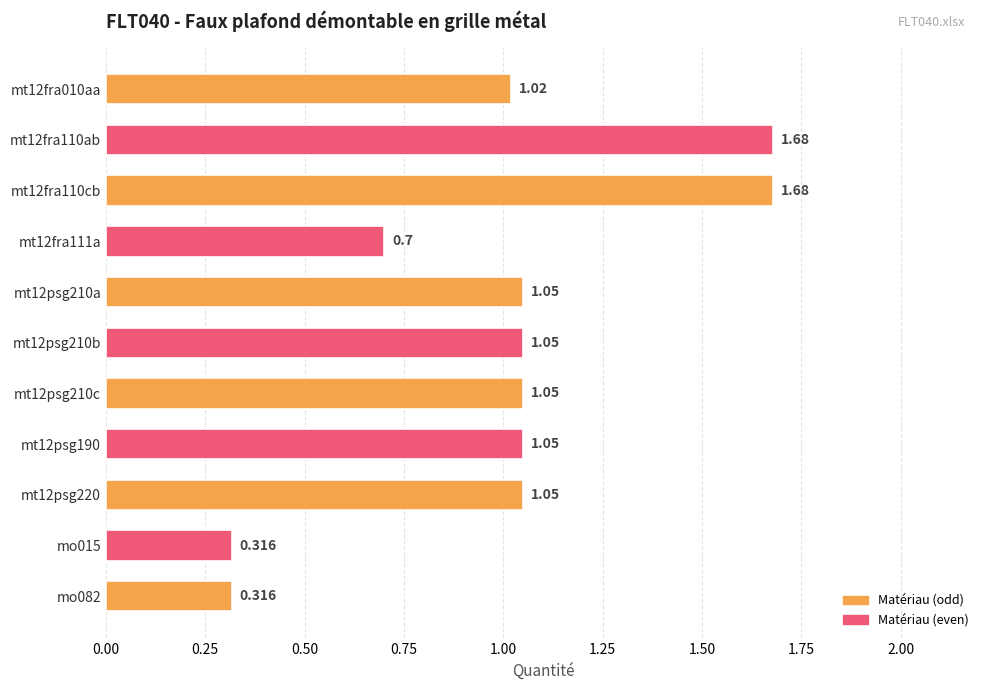

What is the sum of all values?

11.0